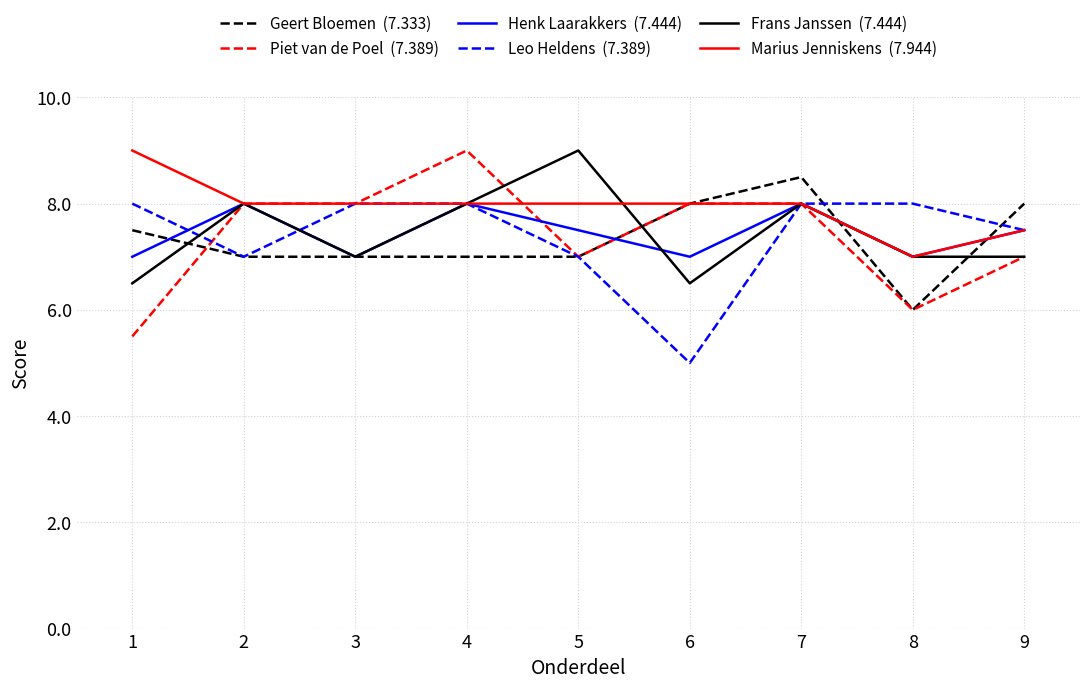

How many lines are shown in the chart?

6